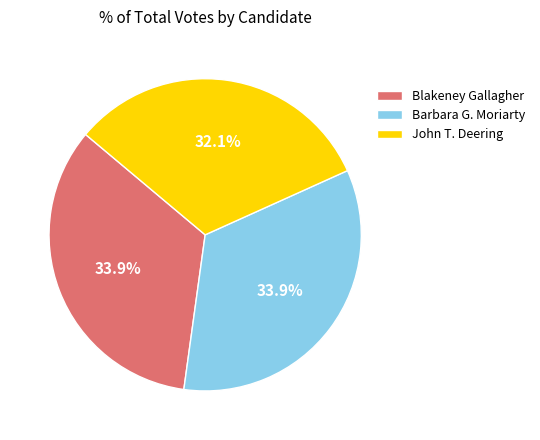

What percentage do Blakeney Gallagher and Barbara G. Moriarty together represent?

67.9%